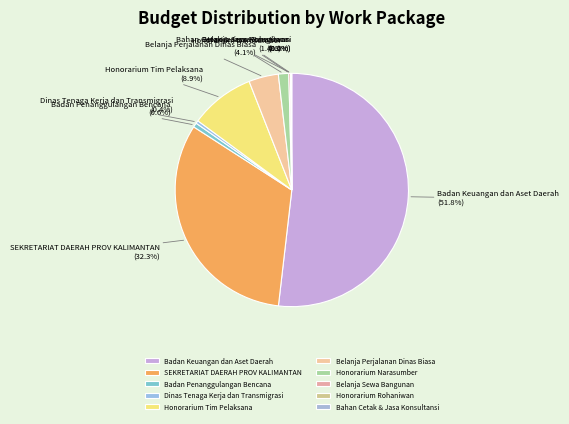

Which category accounts for the majority?

Badan Keuangan dan Aset Daerah